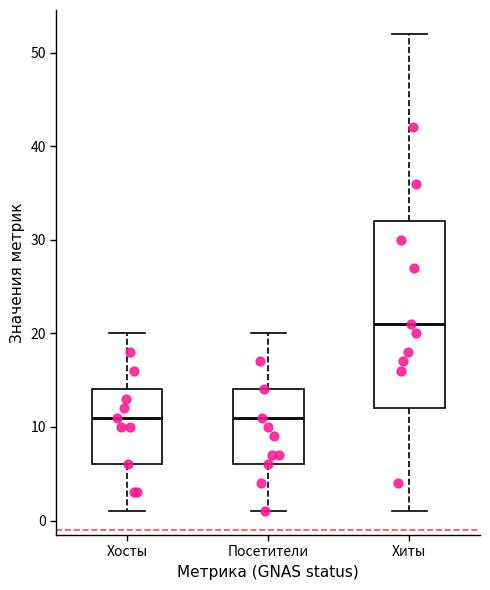

Comparing the boxes themselves (not the whiskers), which one is the tallest?

Хиты